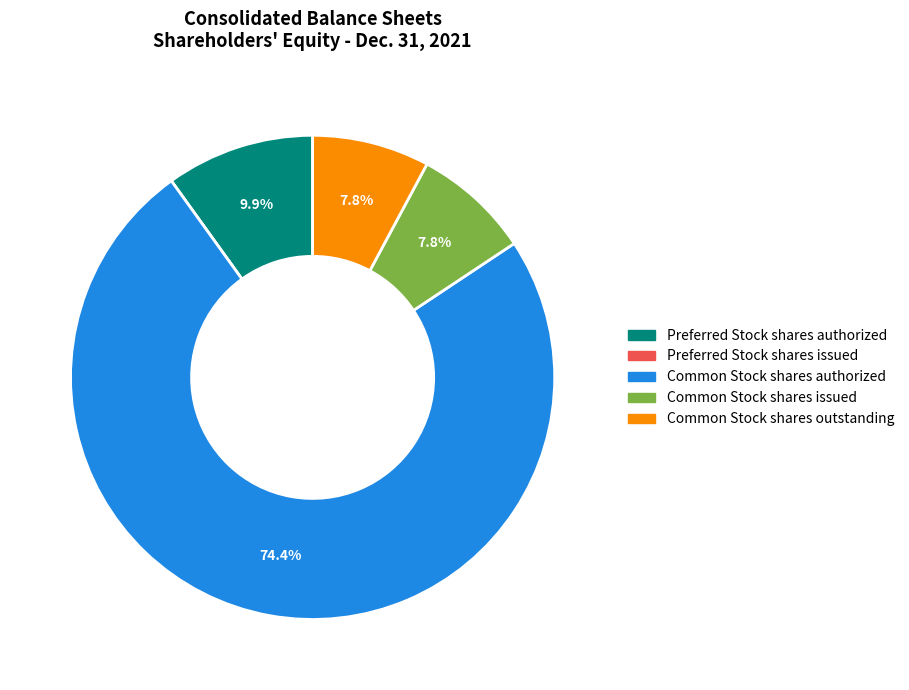

To the nearest percent, what is the average slice percentage?

20%